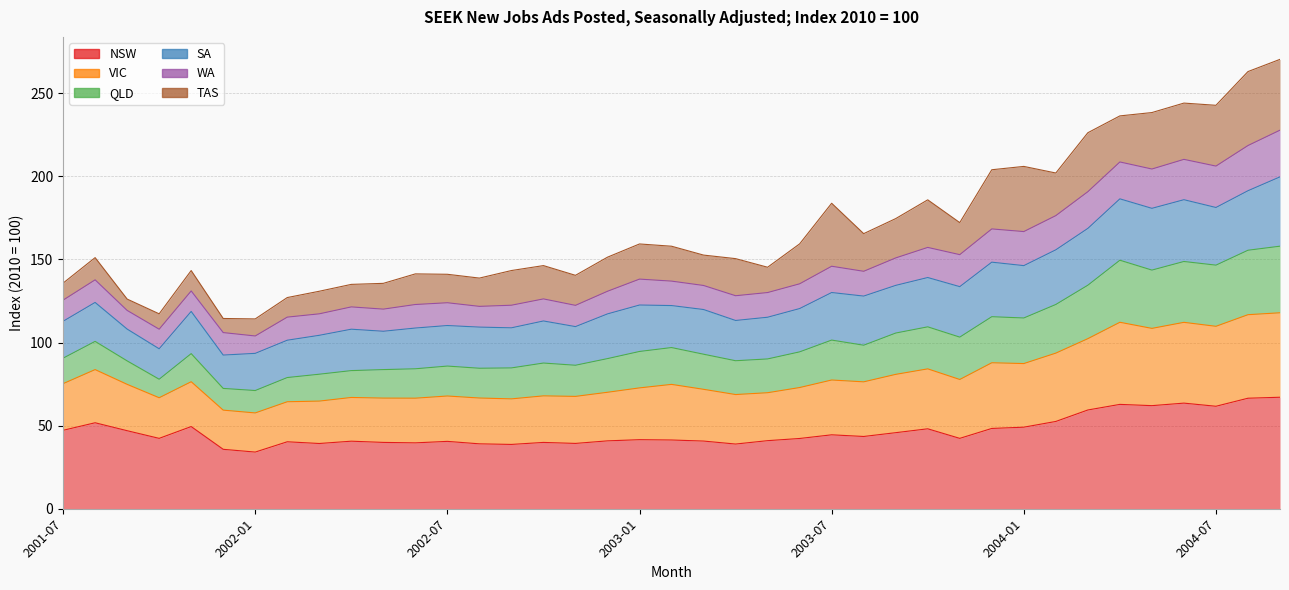

What is the difference between the highest and lowest values at 2002-02?

86.8